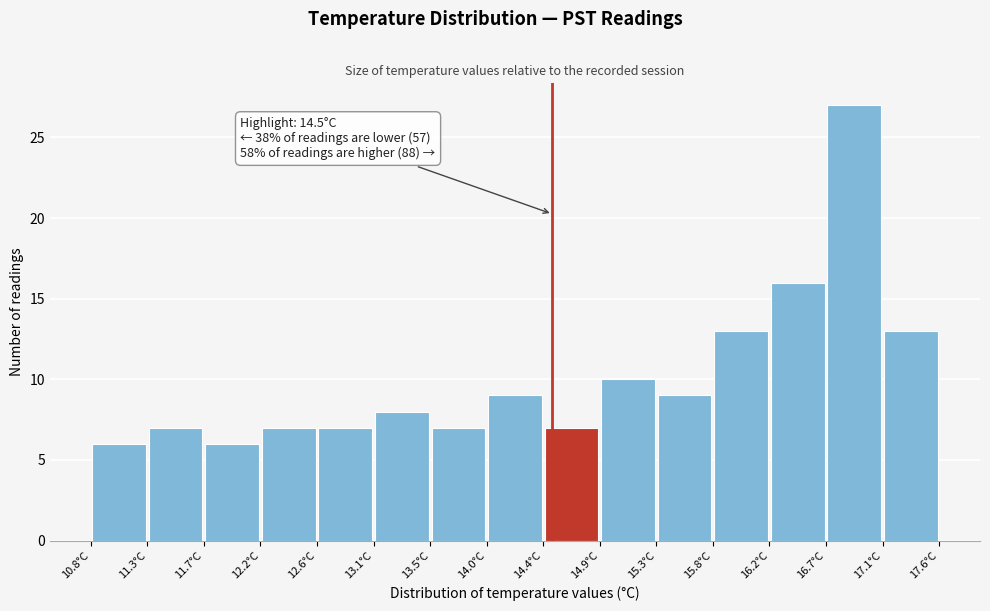

Over which range of the x-axis is the bar tallest?

16.70 to 17.15